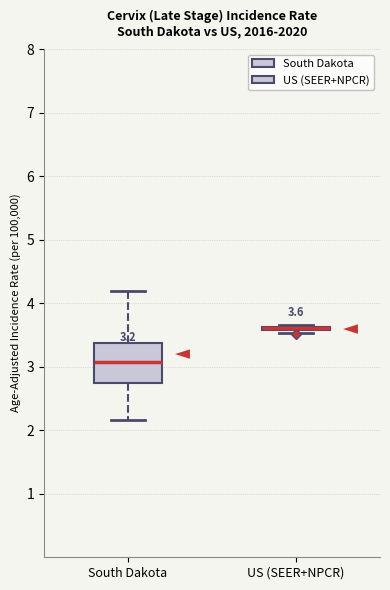

Comparing the boxes themselves (not the whiskers), which one is the tallest?

South Dakota